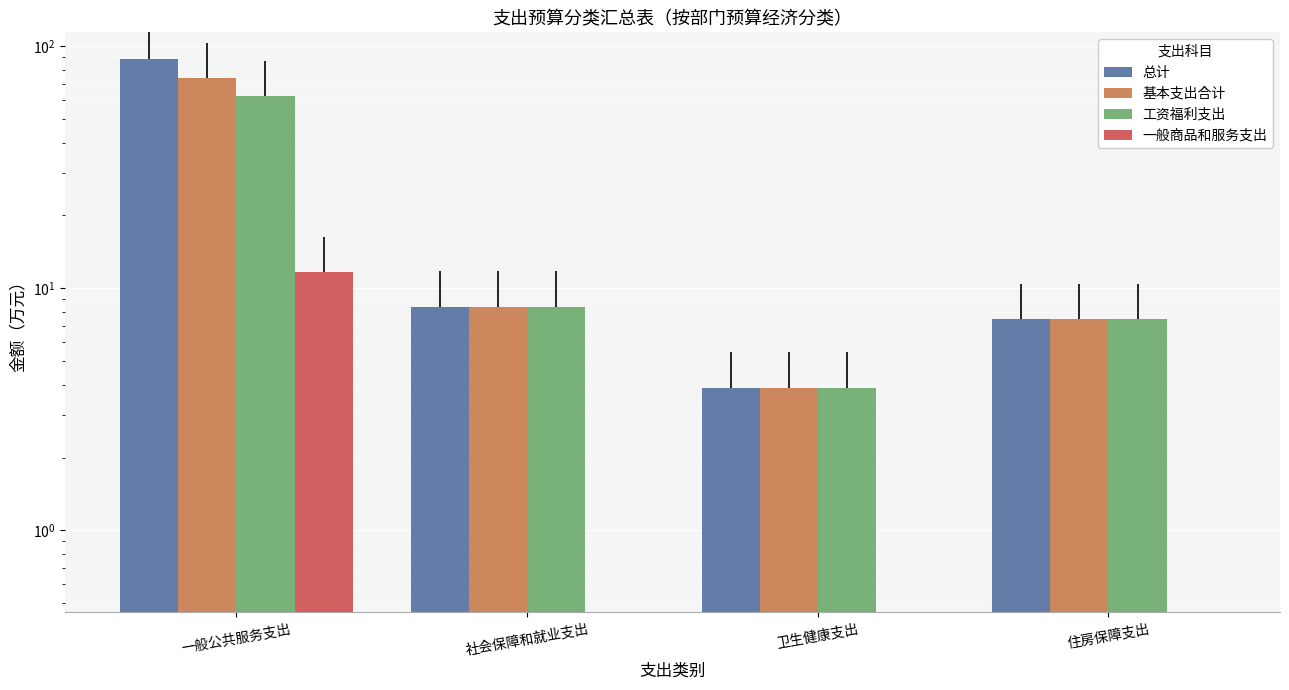

True or false: 总计 has a value of 3.7 at 社会保障和就业支出.

False